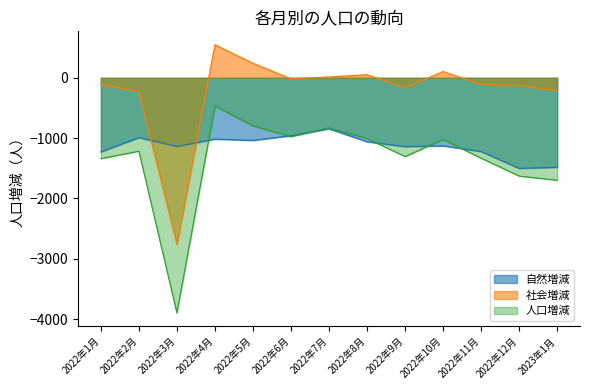

True or false: 自然増減 has more than 2 interior local peaks.

True